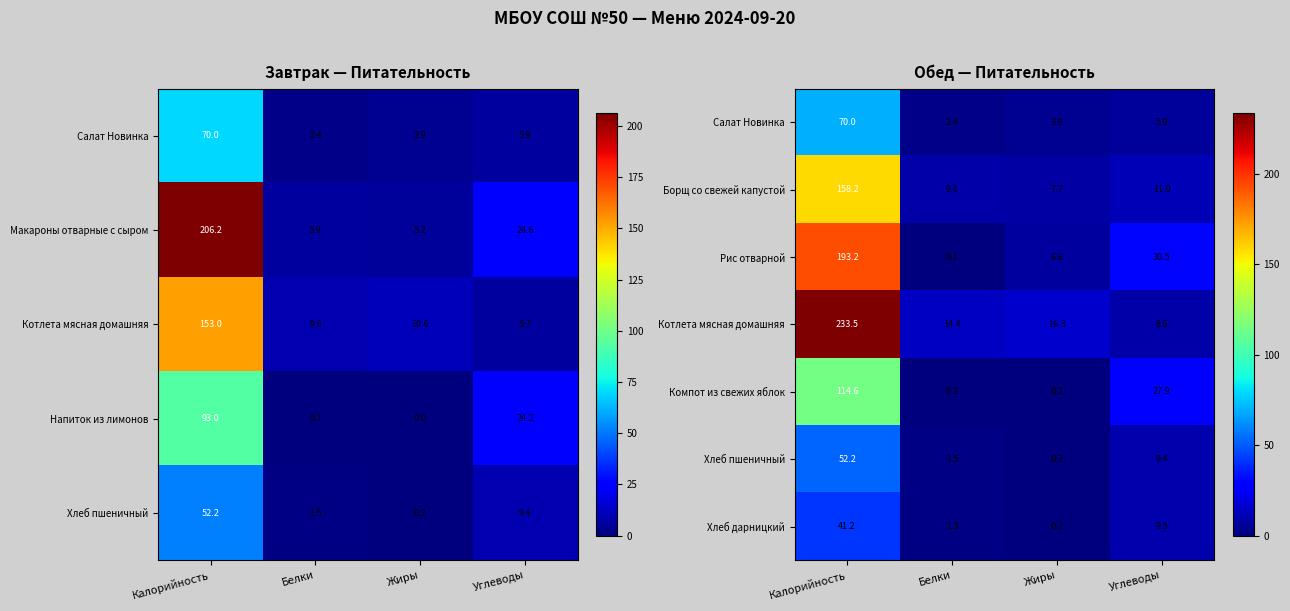

At which label does Рис отварной reach its peak?

Калорийность